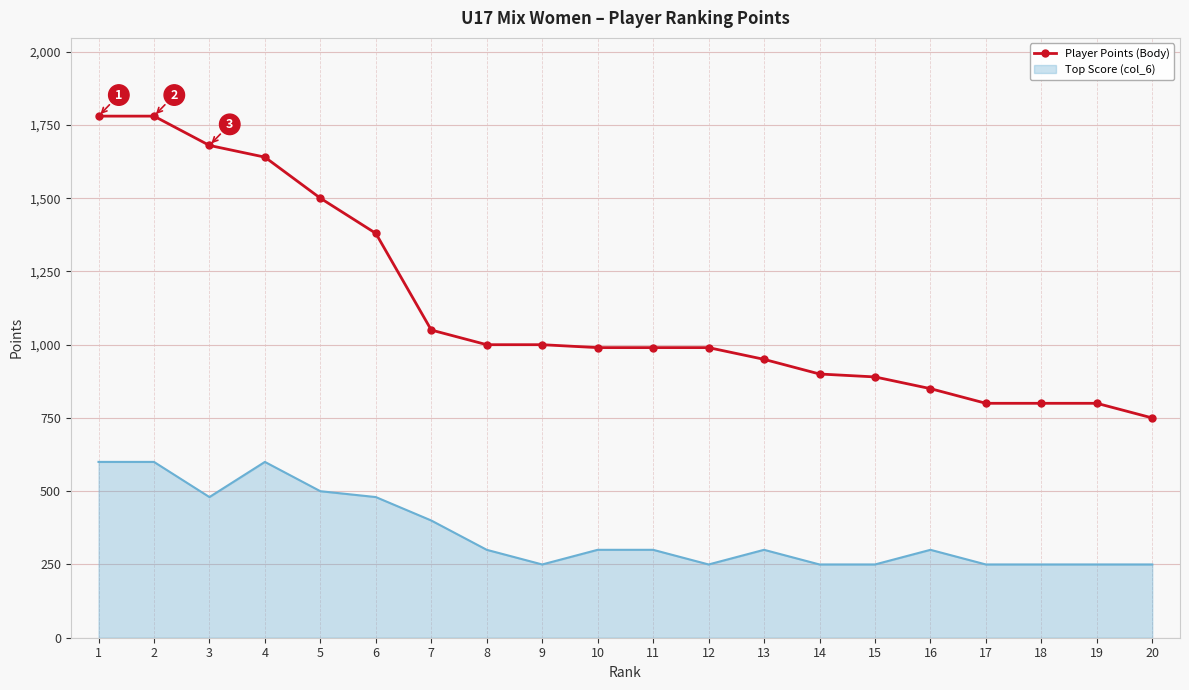

What is the difference between the maximum and minimum values in the Top Score (col_6) series?

350